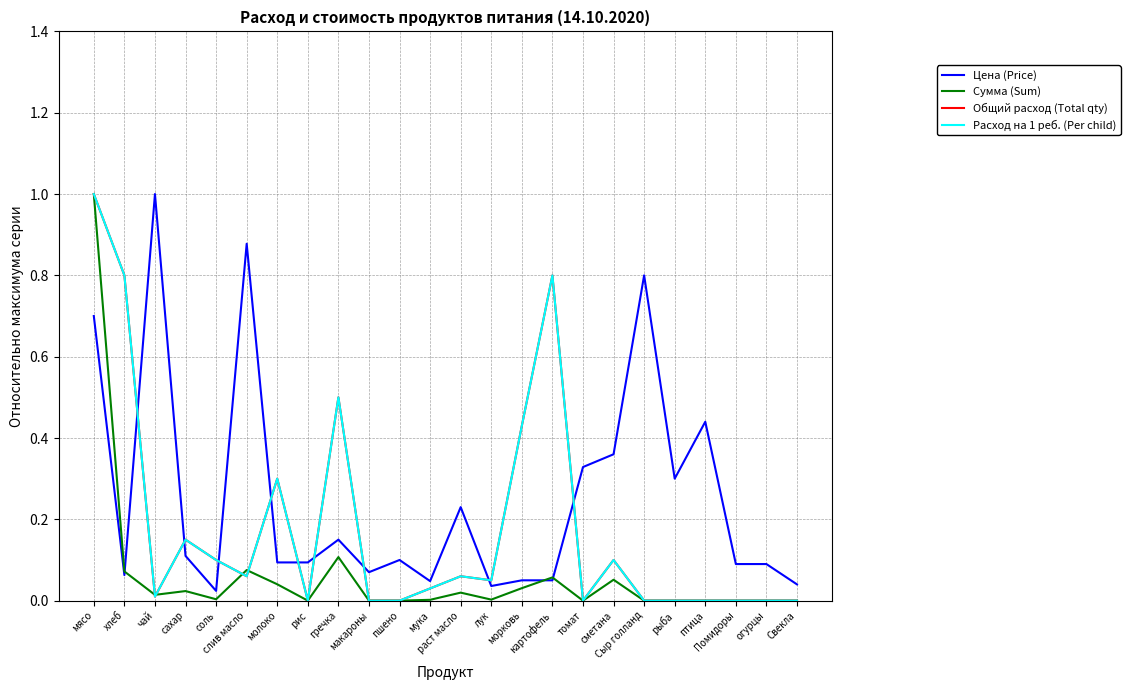

The value of Расход на 1 реб. (Per child) at раст масло is 0.1. True or false?

True